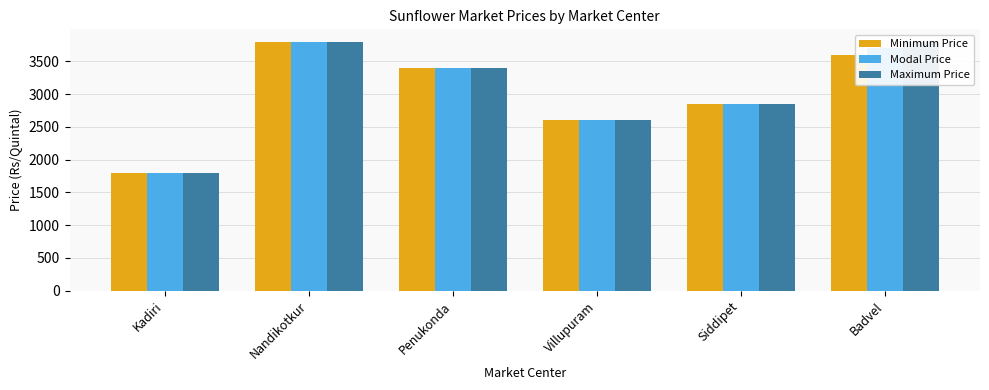

What is the difference between the Minimum Price values at Badvel and Siddipet?

749